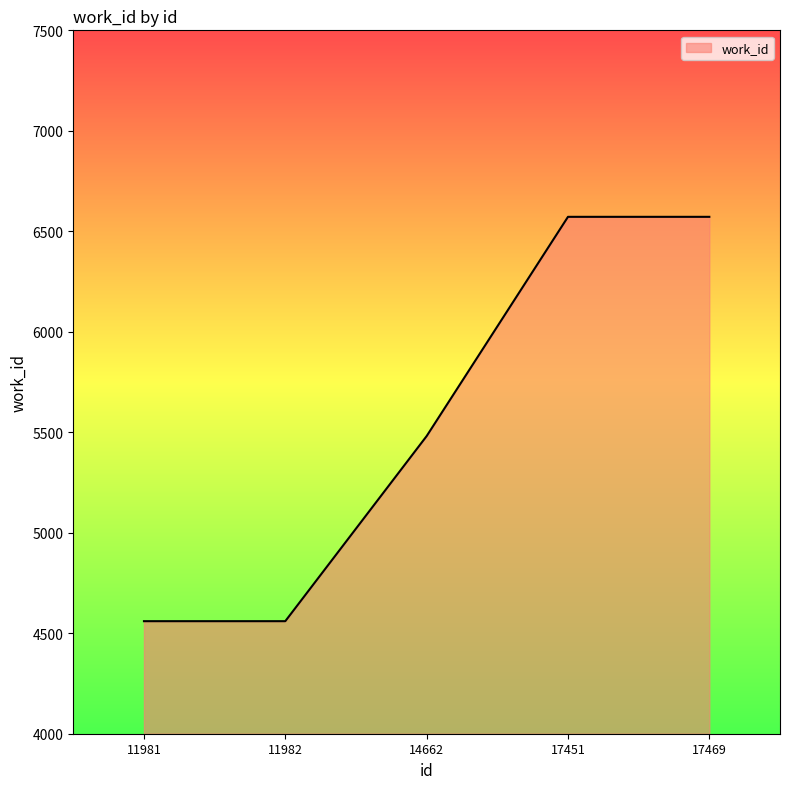

How many lines are shown in the chart?

1